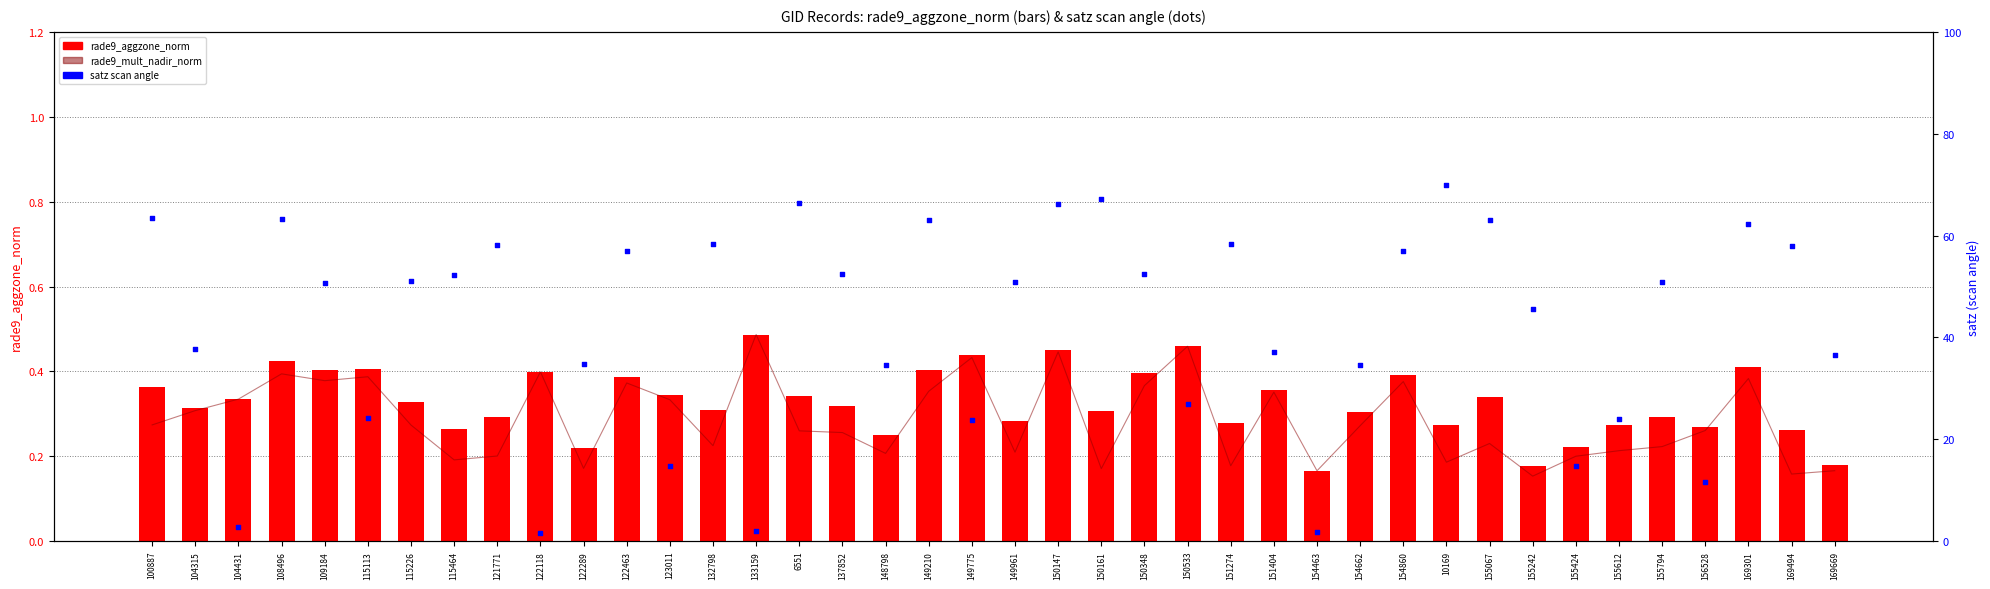

Which series has the largest total across all categories?

satz (scan angle)